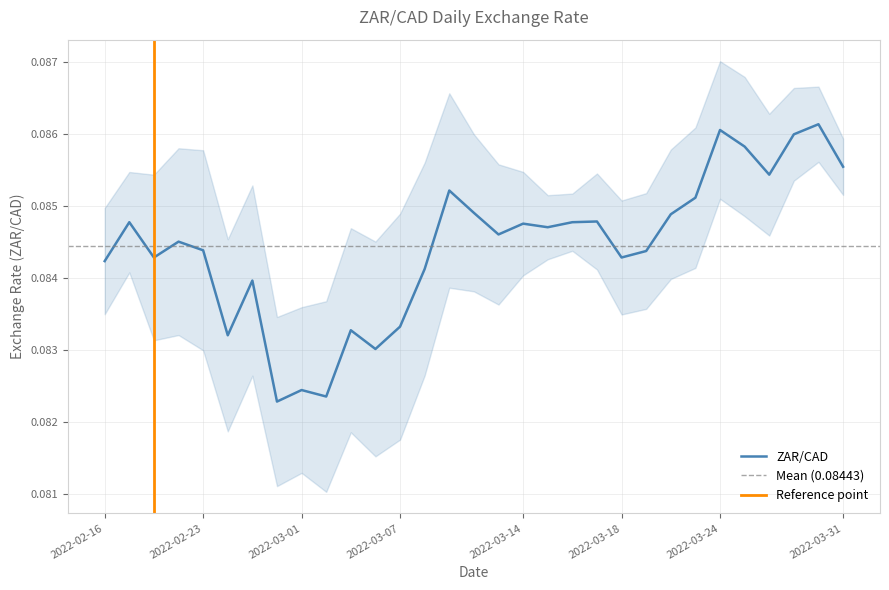

Which category has the highest value across all series?

2022-03-30